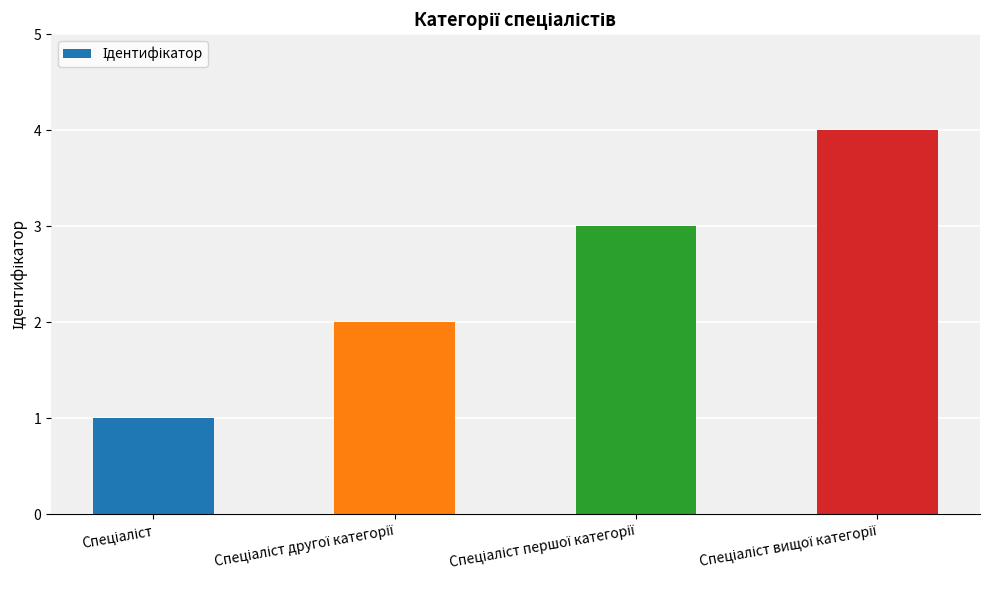

What is the difference between the maximum and minimum values?

3